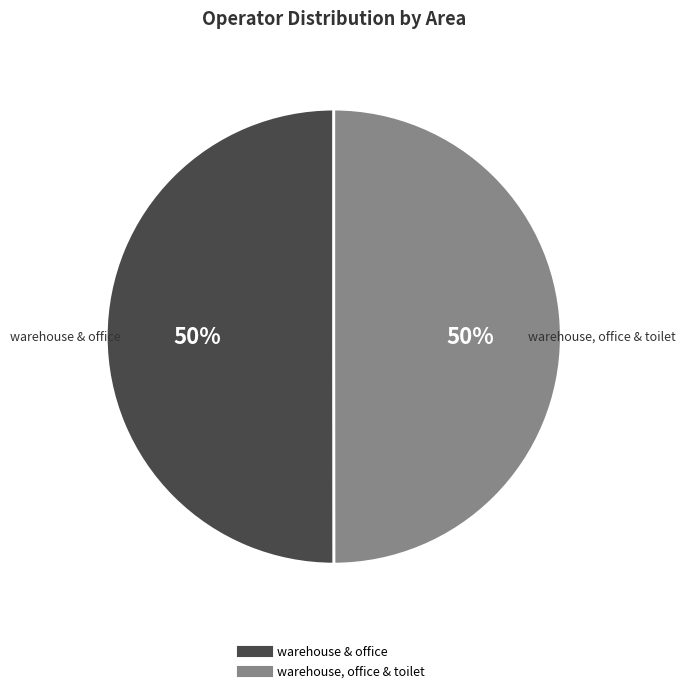

What percentage is the warehouse, office & toilet slice, to the nearest percent?

50%